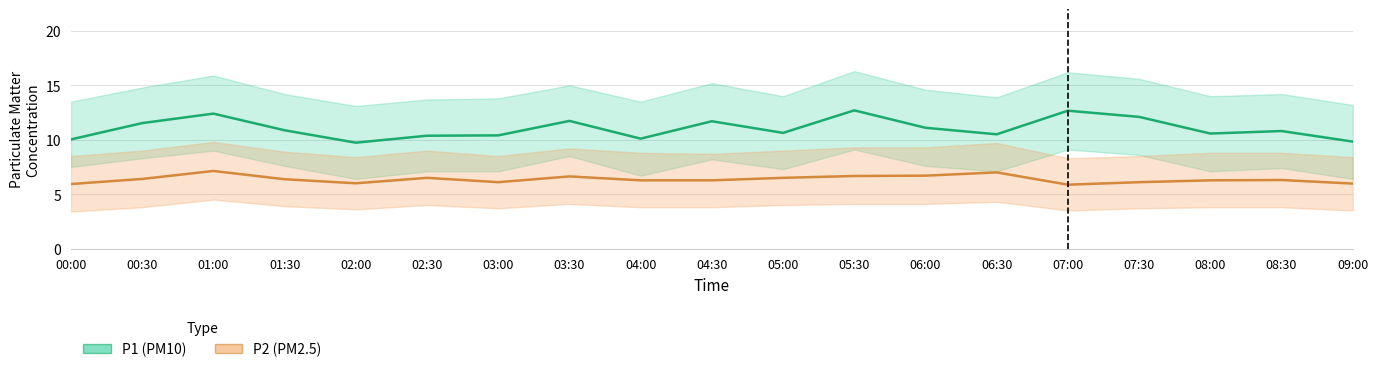

The P2_upper series shows 8.3 at 07:00. True or false?

True